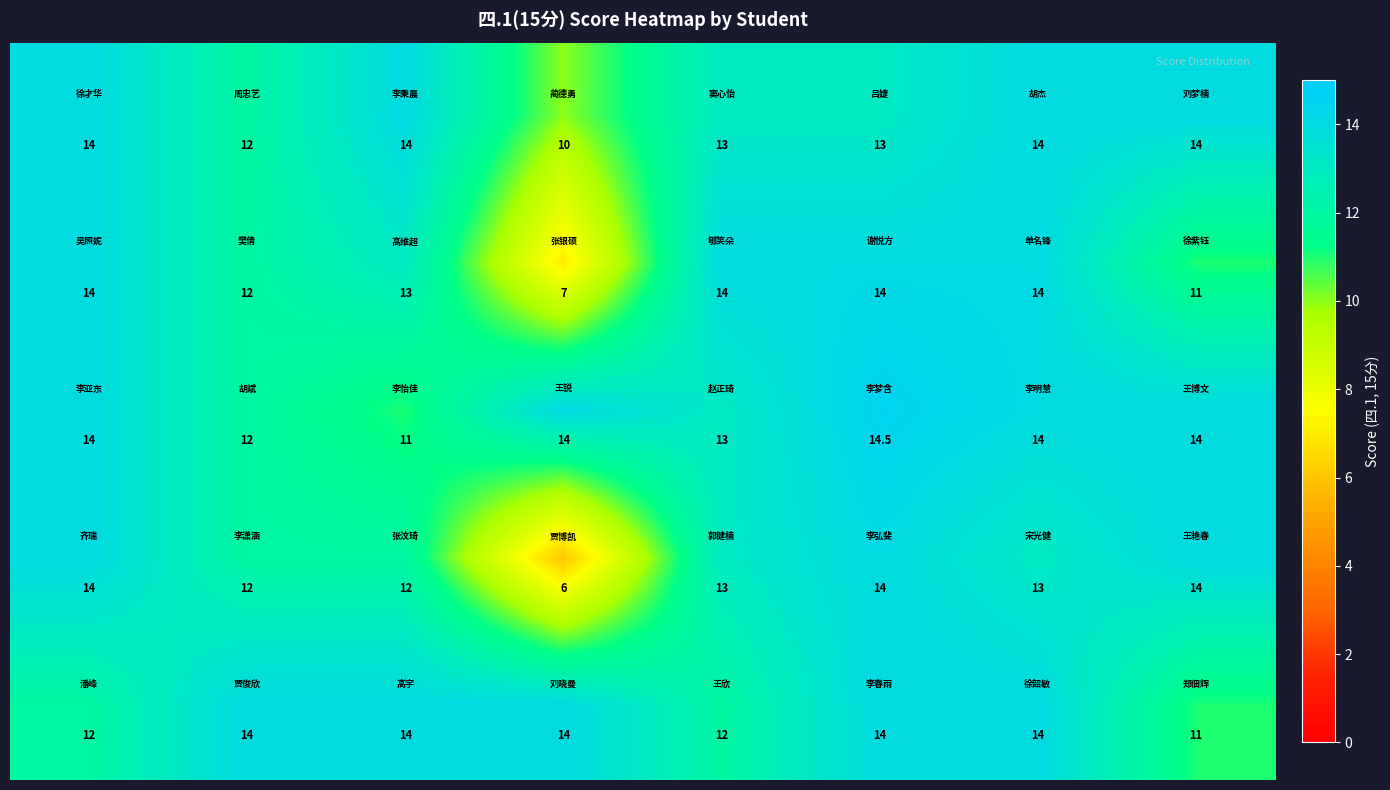

At how many categories does at least one series exceed 8?

8